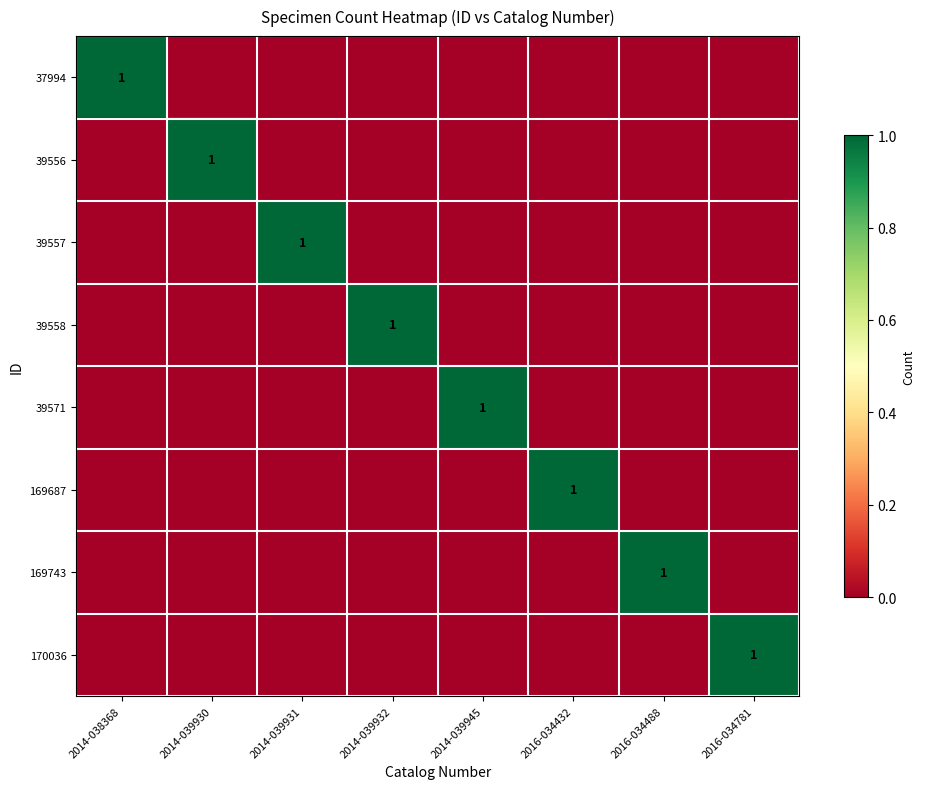

How many categories are shown in the chart?

8